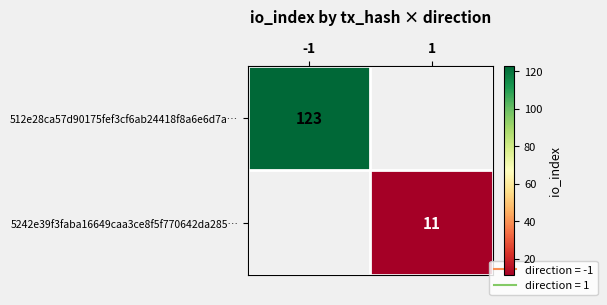

What value does the 512e28ca57d90175fef3cf6ab24418f8a6e6d7a… series have at -1?

123.0